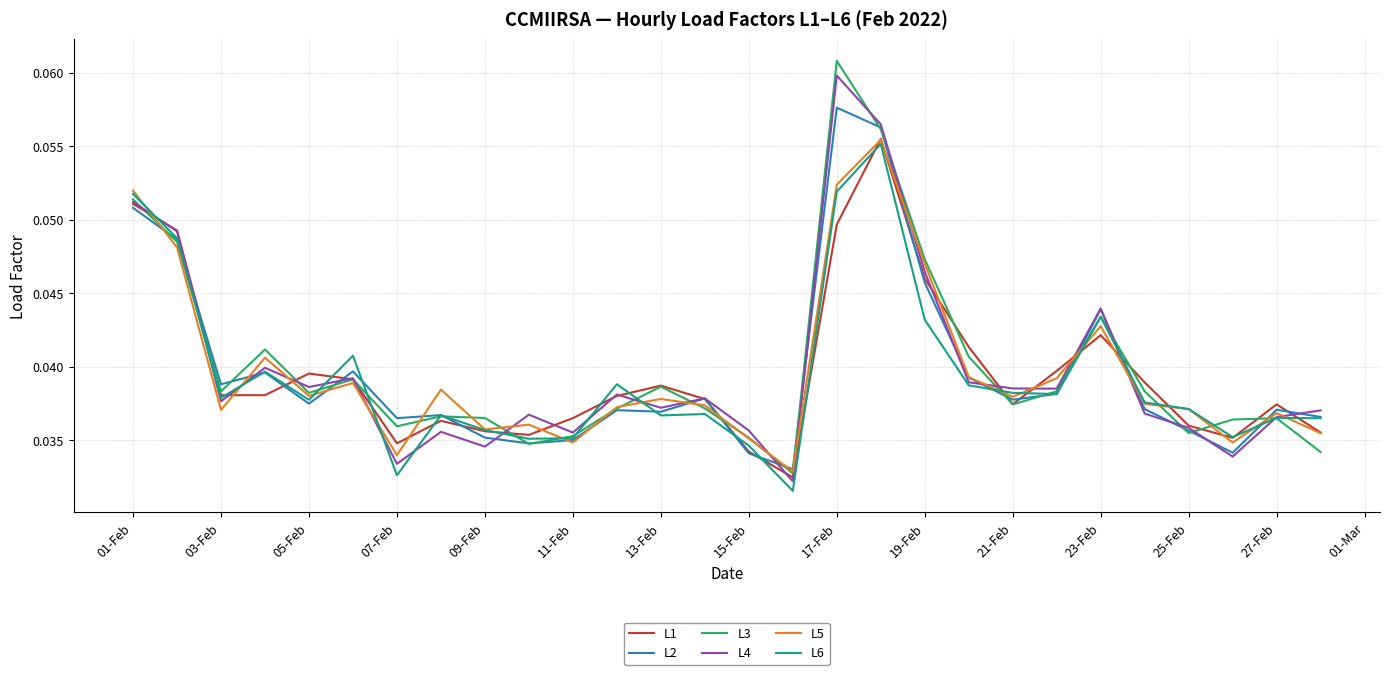

Which series has the widest spread of values?

L3